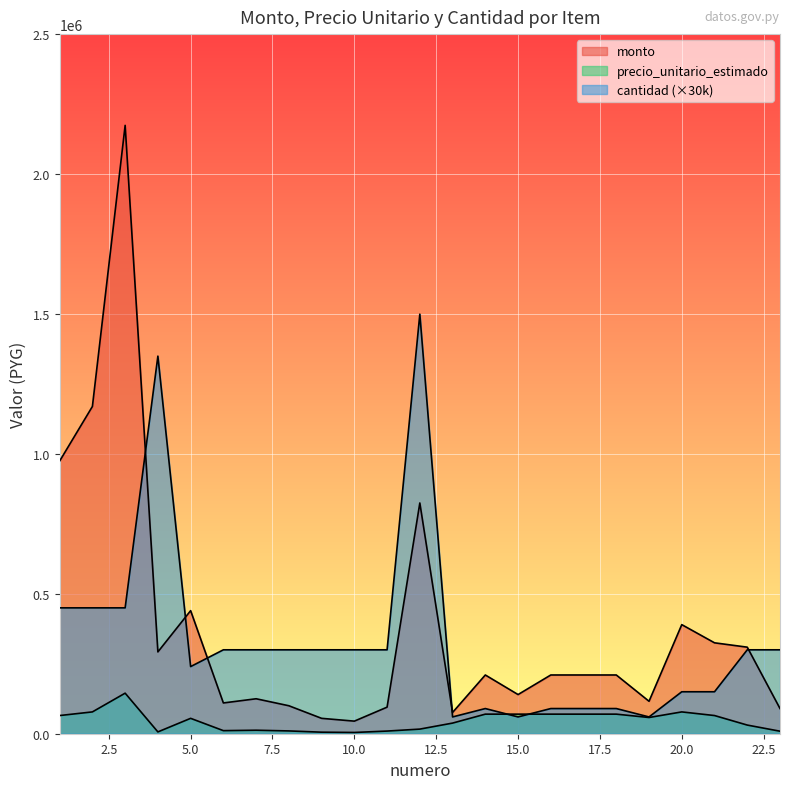

Reading left to right, list all the values displayed in this chart.

monto: 1=975000	2=1170000	3=2175000	4=292500	5=440000	6=110000	7=125000	8=100000	9=55000	10=45000	11=95000	12=825000	13=76000	14=210000	15=140000	16=210000	17=210000	18=210000	19=116000	20=390000	21=325000	22=309440	23=90000
precio_unitario_estimado: 1=65000	2=78000	3=145000	4=6500	5=55000	6=11000	7=12500	8=10000	9=5500	10=4500	11=9500	12=16500	13=38000	14=70000	15=70000	16=70000	17=70000	18=70000	19=58000	20=78000	21=65000	22=30944	23=9000
cantidad: 1=450000	2=450000	3=450000	4=1350000	5=240000	6=300000	7=300000	8=300000	9=300000	10=300000	11=300000	12=1500000	13=60000	14=90000	15=60000	16=90000	17=90000	18=90000	19=60000	20=150000	21=150000	22=300000	23=300000